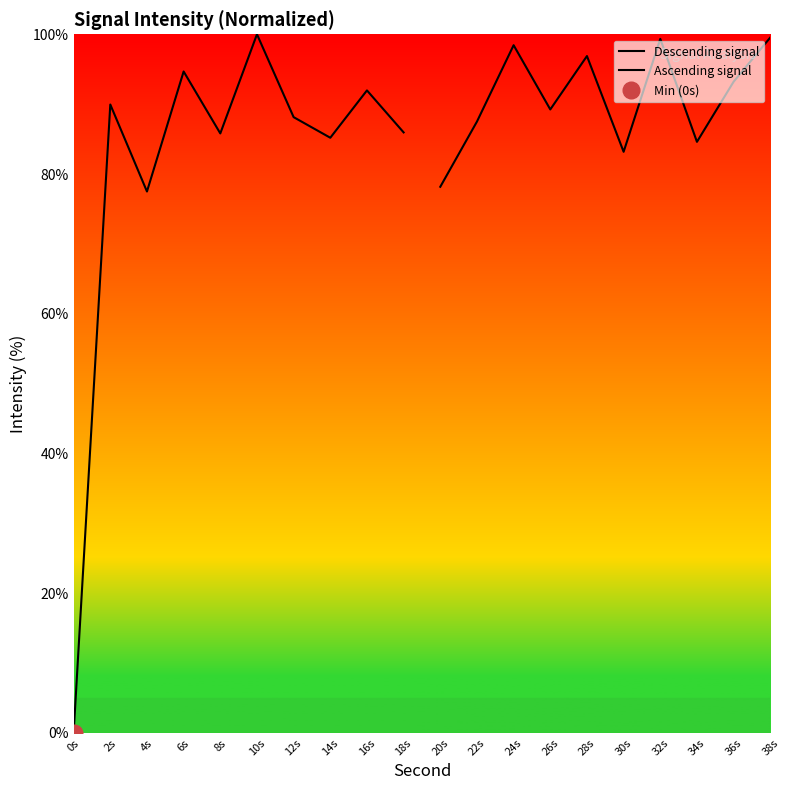

At which label does Descending signal reach its minimum?

0s